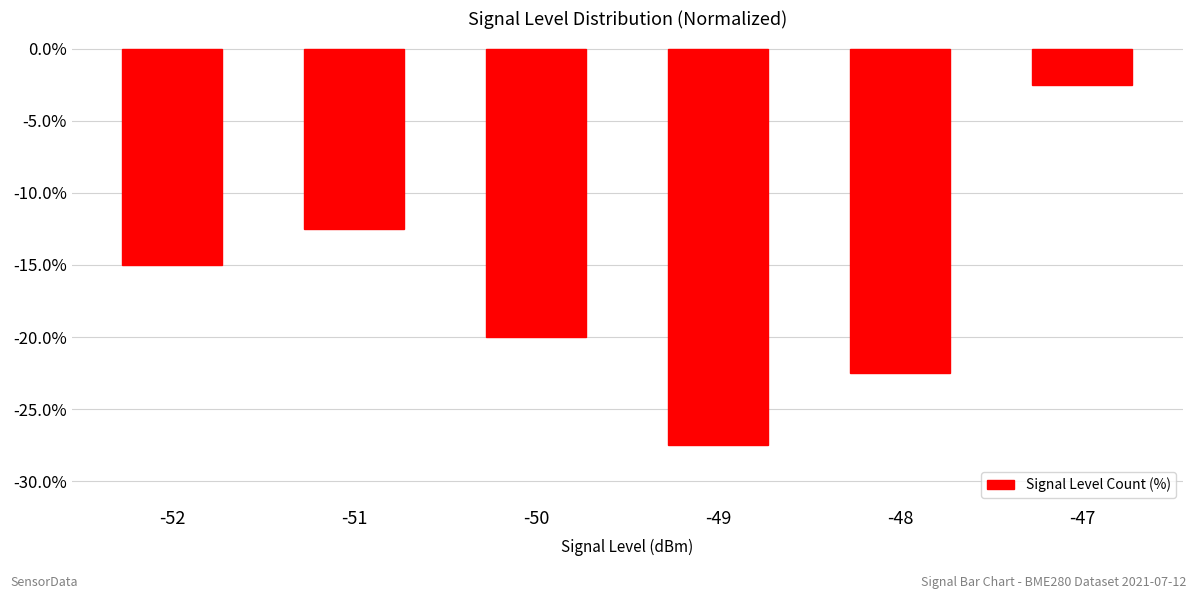

Is it true that the value at -52 is -3.3?

False